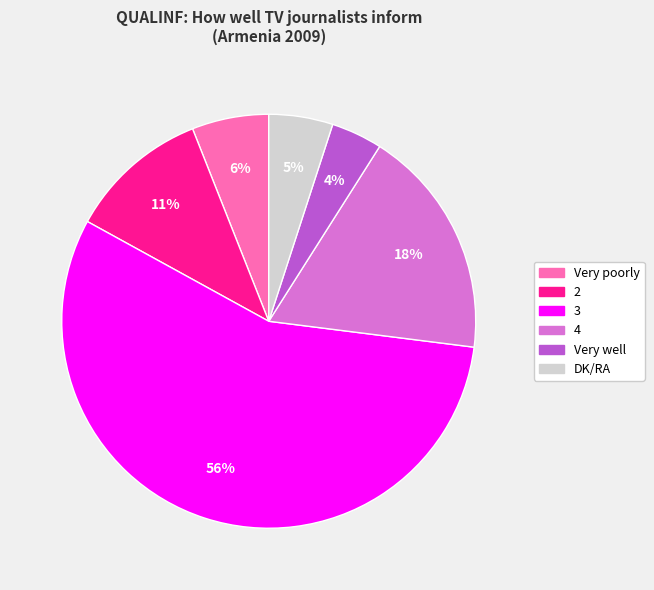

Which category has the smallest portion of the pie?

Very well